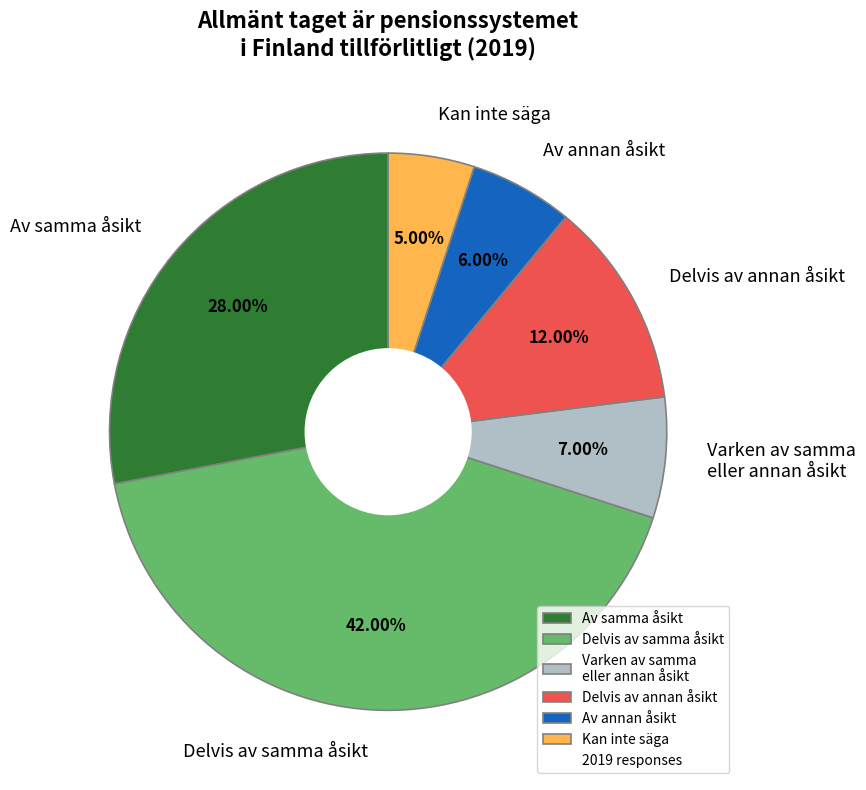

How many segments does this pie chart have?

6